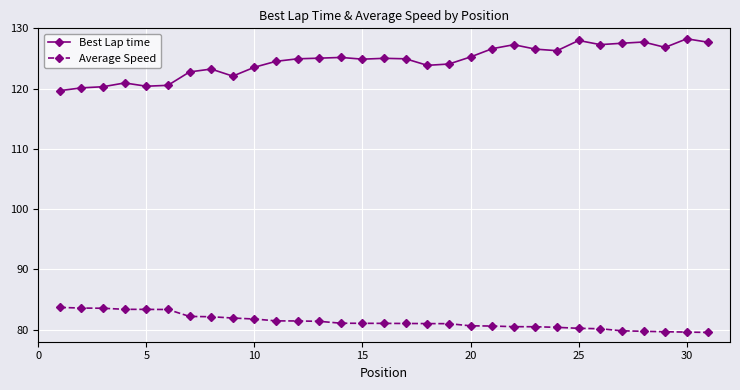

What is the value of the Best Lap time point at the 29th from the left?

126.8